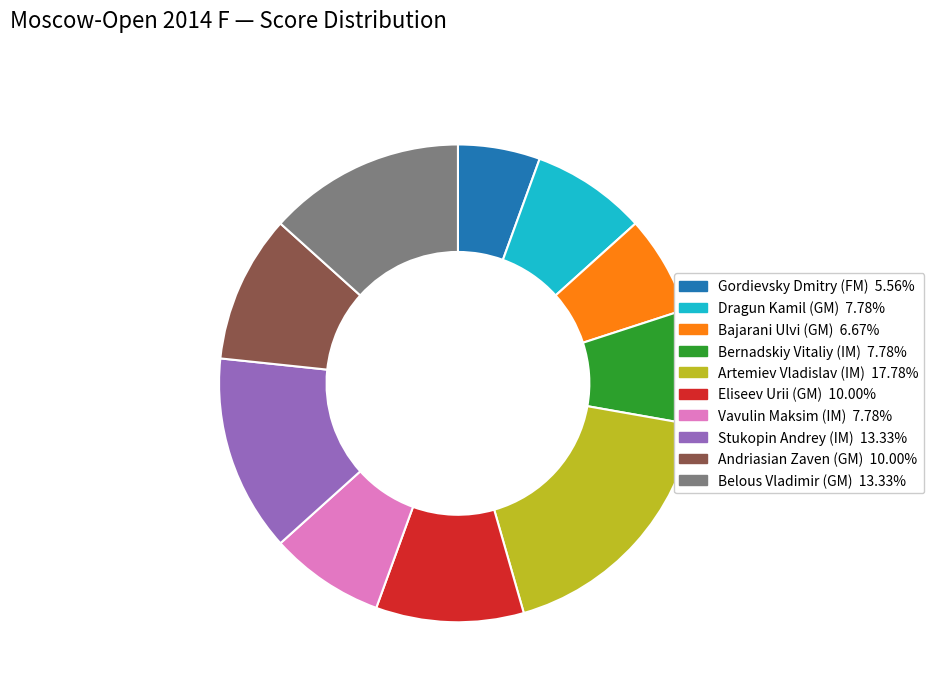

Is there a majority slice in this chart?

No